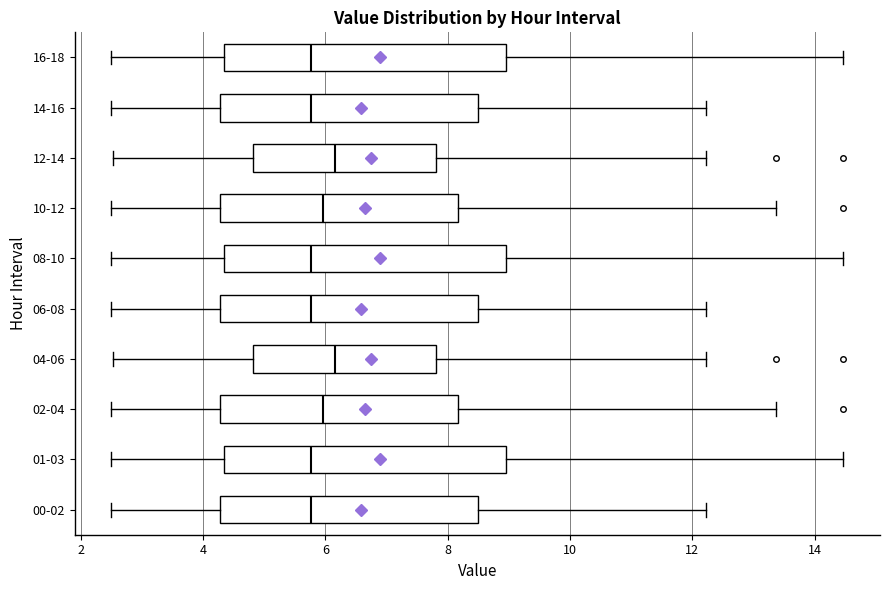

Reading bottom to top, read every box against the x-axis: the position of its median line, the range the box covers, and the ends of its whiskers. The values are not printed on the chart, so give them approximately, as read against the axis.

00-02: median 5.8, box 4.2 to 8.4, whiskers 2.6 to 12.2
01-03: median 5.8, box 4.4 to 9.0, whiskers 2.6 to 14.4
02-04: median 6.0, box 4.2 to 8.2, whiskers 2.6 to 13.4
04-06: median 6.2, box 4.8 to 7.8, whiskers 2.6 to 12.2
06-08: median 5.8, box 4.2 to 8.4, whiskers 2.6 to 12.2
08-10: median 5.8, box 4.4 to 9.0, whiskers 2.6 to 14.4
10-12: median 6.0, box 4.2 to 8.2, whiskers 2.6 to 13.4
12-14: median 6.2, box 4.8 to 7.8, whiskers 2.6 to 12.2
14-16: median 5.8, box 4.2 to 8.4, whiskers 2.6 to 12.2
16-18: median 5.8, box 4.4 to 9.0, whiskers 2.6 to 14.4